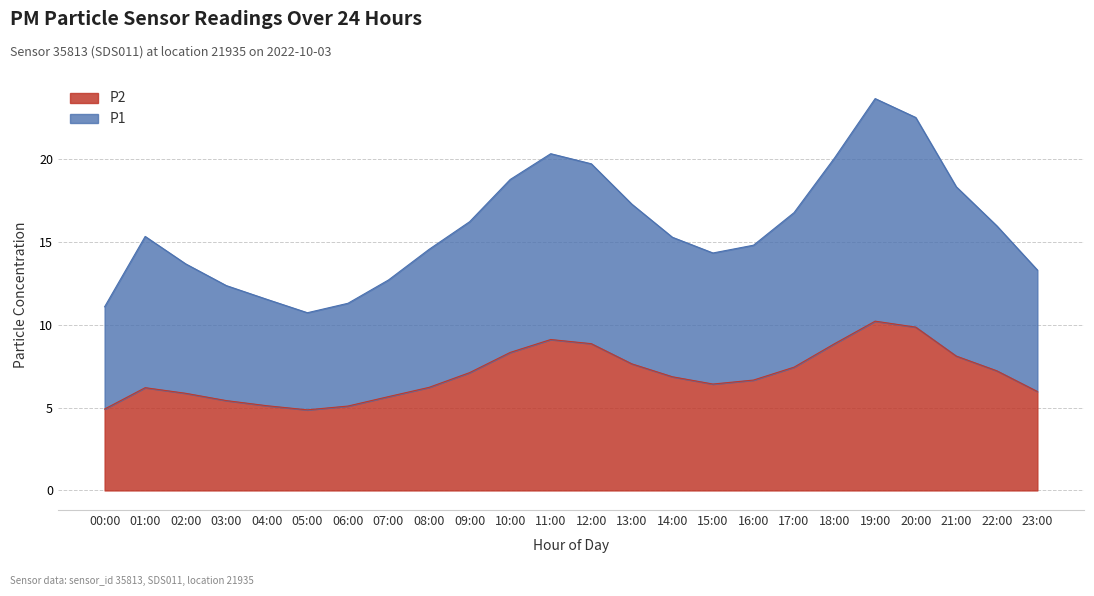

True or false: P2 and P1 cross at least once.

False